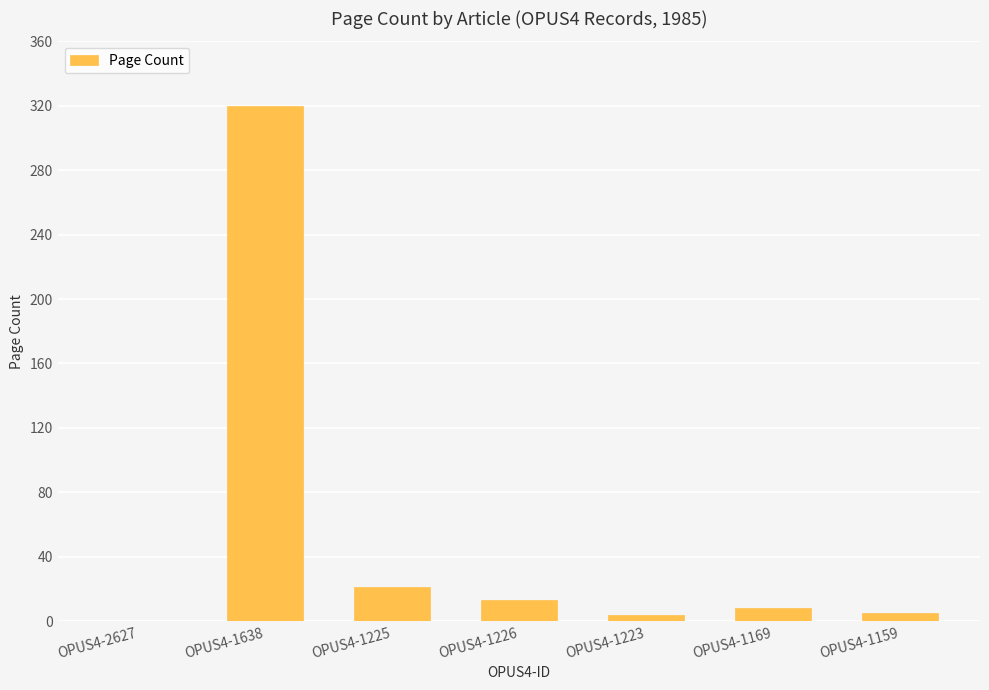

Count the number of data series in this chart.

1